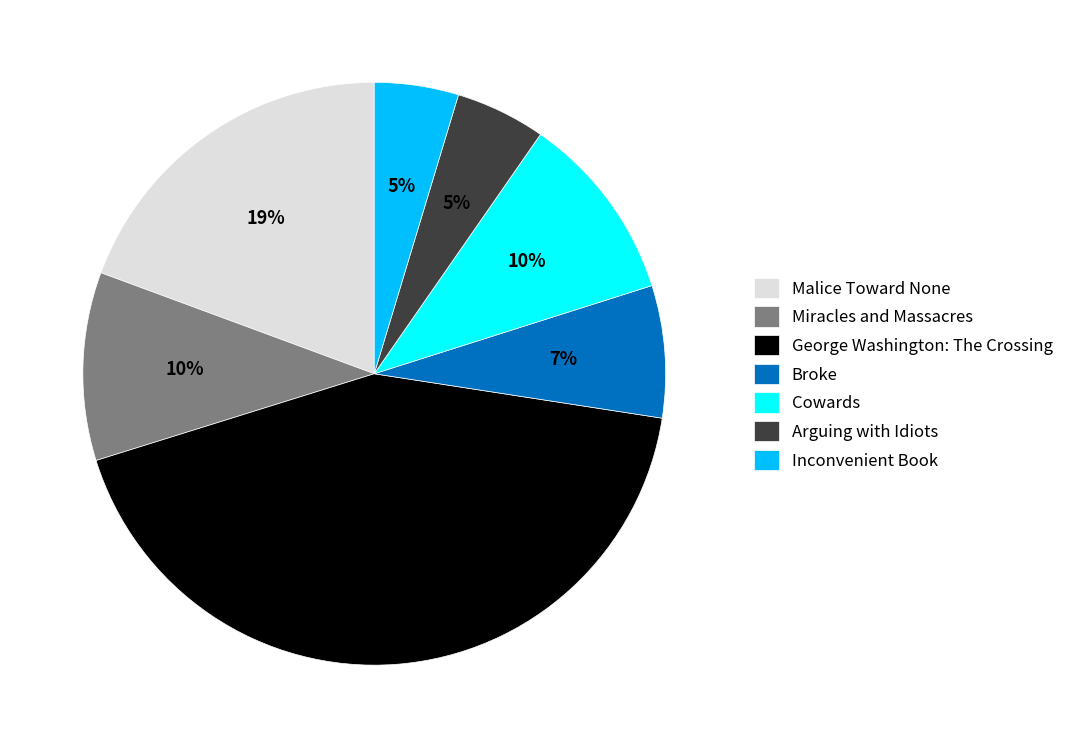

Is there any slice that represents more than half of the pie?

No